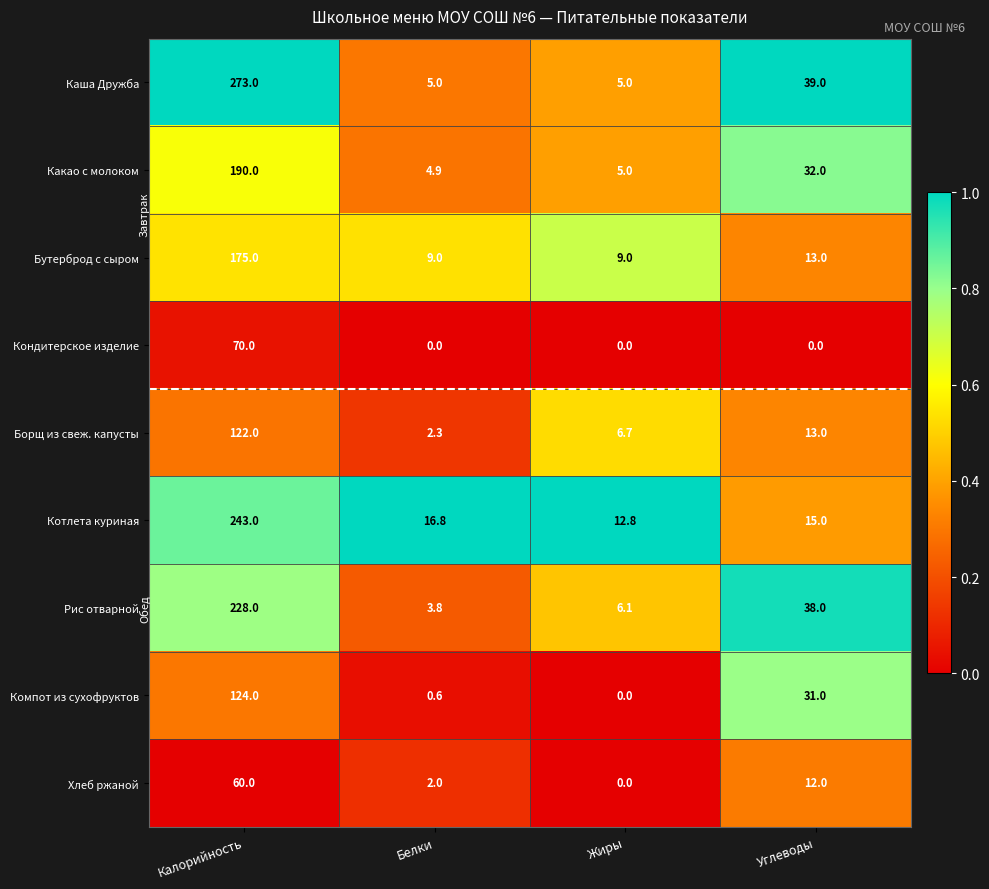

Which series changed the most between Белки and Жиры?

Борщ из свеж. капусты